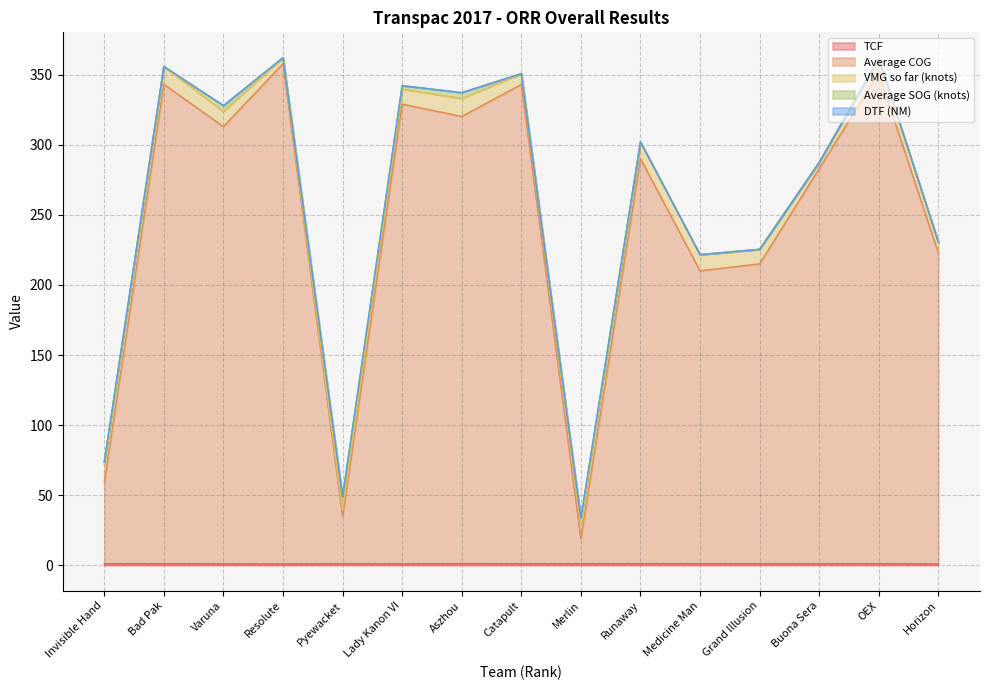

What are all the series names shown in the legend?

TCF, Average COG, VMG so far (knots), Average SOG (knots), DTF (NM)